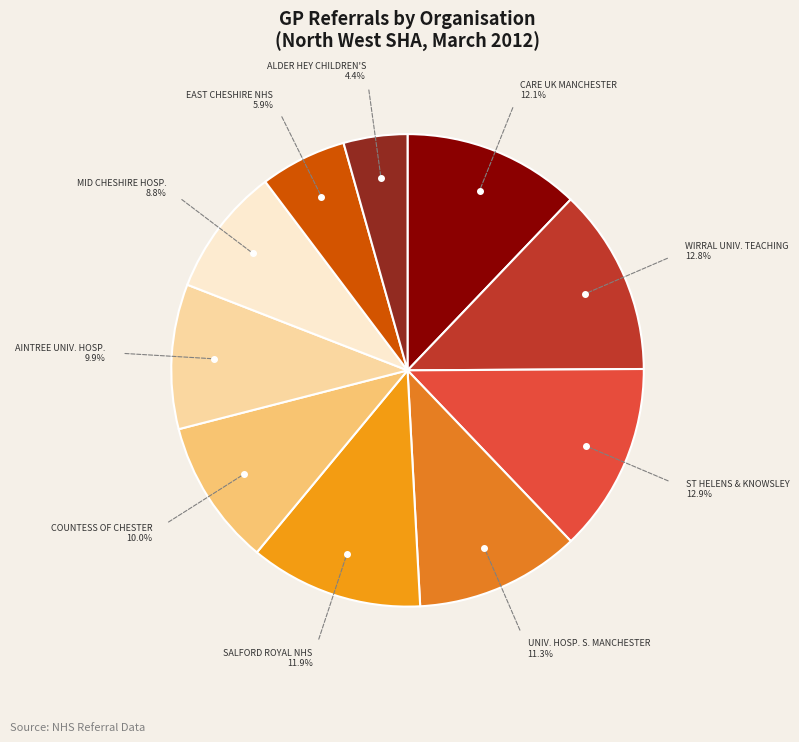

Is the sum of UNIV. HOSP. S. MANCHESTER and ALDER HEY CHILDREN'S greater than half?

No